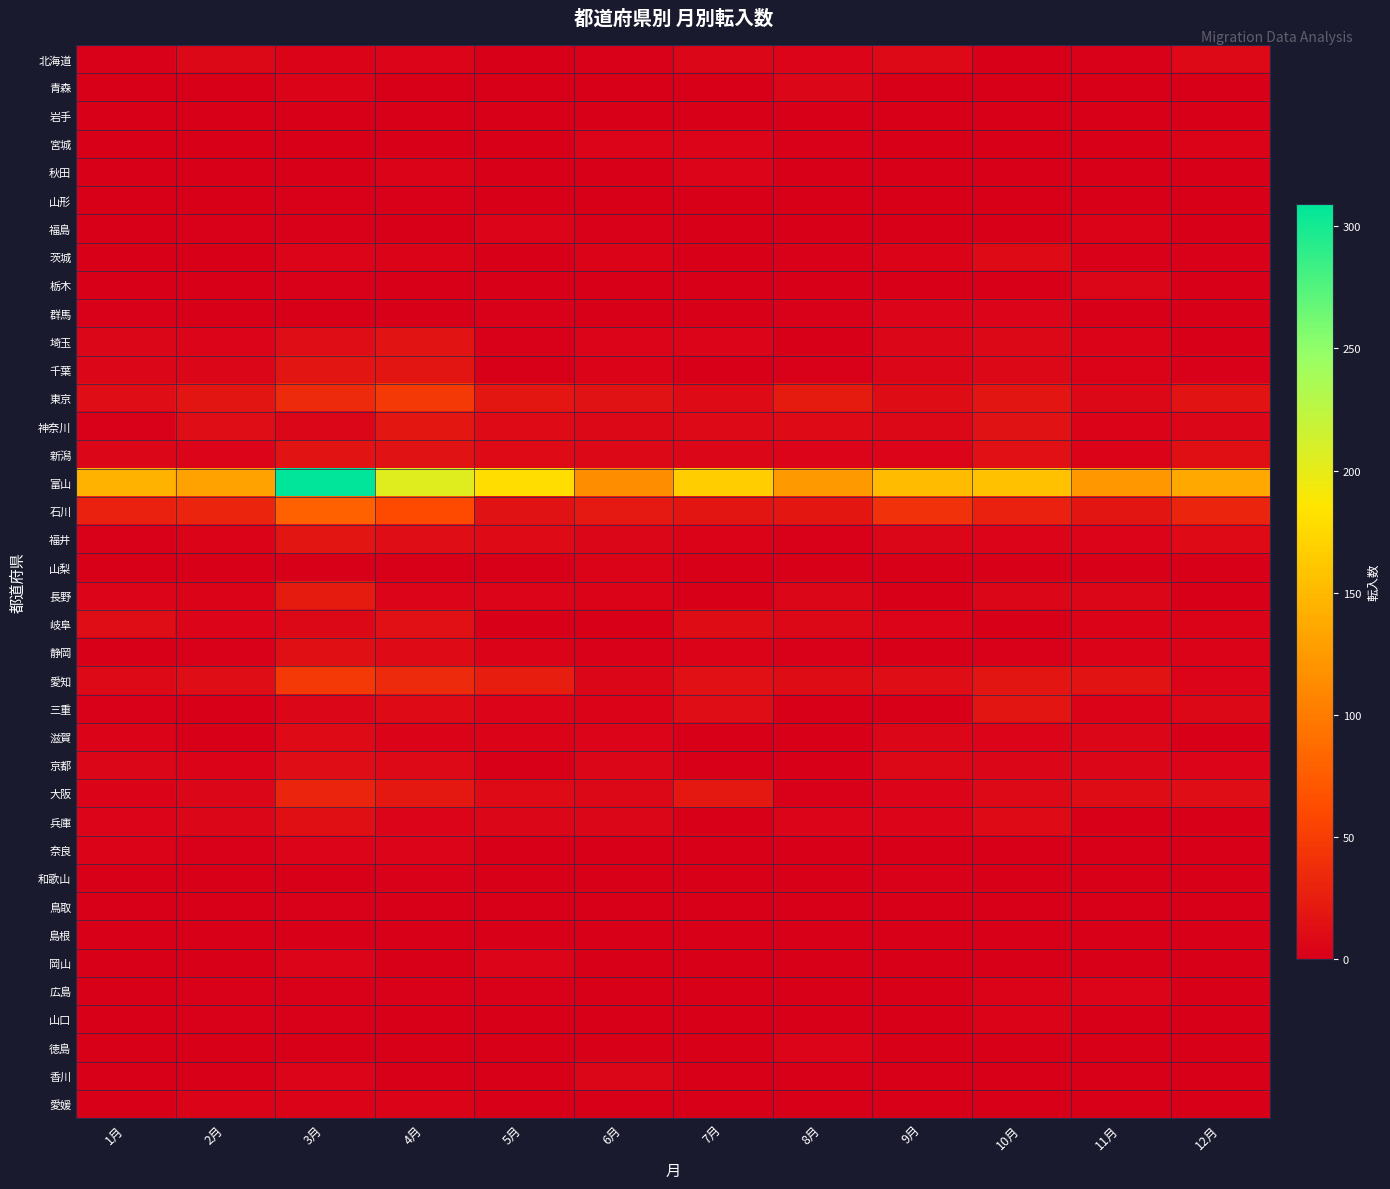

Reading right to left, transcribe all the data shown in this chart.

北海道: 12月=8	11月=2	10月=0	9月=8	8月=4	7月=6	6月=2	5月=0	4月=4	3月=3	2月=7	1月=2
青森: 12月=1	11月=0	10月=0	9月=1	8月=6	7月=0	6月=0	5月=1	4月=0	3月=3	2月=1	1月=0
岩手: 12月=0	11月=1	10月=0	9月=1	8月=0	7月=0	6月=0	5月=0	4月=0	3月=0	2月=1	1月=0
宮城: 12月=3	11月=0	10月=0	9月=1	8月=2	7月=4	6月=4	5月=1	4月=0	3月=1	2月=0	1月=0
秋田: 12月=1	11月=0	10月=0	9月=0	8月=1	7月=4	6月=1	5月=1	4月=3	3月=1	2月=0	1月=1
山形: 12月=1	11月=0	10月=0	9月=1	8月=0	7月=0	6月=1	5月=0	4月=2	3月=2	2月=0	1月=0
福島: 12月=0	11月=3	10月=0	9月=0	8月=1	7月=1	6月=2	5月=4	4月=1	3月=2	2月=2	1月=0
茨城: 12月=2	11月=2	10月=9	9月=3	8月=2	7月=1	6月=3	5月=0	4月=3	3月=4	2月=1	1月=0
栃木: 12月=0	11月=5	10月=0	9月=1	8月=0	7月=0	6月=0	5月=0	4月=0	3月=2	2月=1	1月=0
群馬: 12月=1	11月=1	10月=4	9月=4	8月=2	7月=1	6月=0	5月=2	4月=1	3月=0	2月=0	1月=2
埼玉: 12月=0	11月=3	10月=7	9月=5	8月=0	7月=4	6月=4	5月=2	4月=16	3月=12	2月=4	1月=5
千葉: 12月=2	11月=3	10月=7	9月=5	8月=2	7月=1	6月=3	5月=0	4月=18	3月=18	2月=6	1月=5
東京: 12月=16	11月=7	10月=18	9月=10	8月=22	7月=9	6月=15	5月=19	4月=47	3月=34	2月=18	1月=11
神奈川: 12月=5	11月=3	10月=15	9月=7	8月=9	7月=8	6月=7	5月=9	4月=19	3月=6	2月=11	1月=2
新潟: 12月=13	11月=3	10月=14	9月=4	8月=4	7月=6	6月=7	5月=9	4月=15	3月=16	2月=4	1月=5
富山: 12月=136	11月=122	10月=156	9月=152	8月=124	7月=166	6月=114	5月=179	4月=204	3月=309	2月=131	1月=145
石川: 12月=31	11月=18	10月=27	9月=40	8月=19	7月=17	6月=21	5月=15	4月=61	3月=78	2月=31	1月=27
福井: 12月=9	11月=4	10月=4	9月=6	8月=2	7月=3	6月=5	5月=9	4月=12	3月=18	2月=3	1月=2
山梨: 12月=0	11月=0	10月=0	9月=0	8月=0	7月=0	6月=3	5月=1	4月=1	3月=1	2月=0	1月=0
長野: 12月=1	11月=5	10月=6	9月=1	8月=6	7月=1	6月=3	5月=4	4月=4	3月=22	2月=3	1月=4
岐阜: 12月=3	11月=3	10月=1	9月=4	8月=7	7月=10	6月=0	5月=1	4月=14	3月=7	2月=4	1月=12
静岡: 12月=3	11月=3	10月=2	9月=1	8月=2	7月=3	6月=2	5月=3	4月=9	3月=13	2月=2	1月=0
愛知: 12月=4	11月=16	10月=17	9月=12	8月=10	7月=14	6月=6	5月=25	4月=35	3月=47	2月=11	1月=8
三重: 12月=7	11月=3	10月=17	9月=0	8月=1	7月=12	6月=3	5月=4	4月=9	3月=5	2月=1	1月=2
滋賀: 12月=1	11月=5	10月=4	9月=5	8月=1	7月=0	6月=4	5月=3	4月=3	3月=9	2月=1	1月=3
京都: 12月=4	11月=5	10月=5	9月=7	8月=1	7月=1	6月=6	5月=1	4月=8	3月=11	2月=3	1月=6
大阪: 12月=12	11月=10	10月=8	9月=4	8月=2	7月=20	6月=7	5月=9	4月=20	3月=31	2月=5	1月=3
兵庫: 12月=0	11月=0	10月=9	9月=4	8月=4	7月=1	6月=6	5月=5	4月=4	3月=13	2月=5	1月=4
奈良: 12月=1	11月=0	10月=1	9月=0	8月=0	7月=0	6月=0	5月=1	4月=4	3月=4	2月=2	1月=3
和歌山: 12月=0	11月=0	10月=0	9月=2	8月=1	7月=0	6月=0	5月=1	4月=2	3月=1	2月=0	1月=1
鳥取: 12月=0	11月=0	10月=1	9月=1	8月=0	7月=0	6月=0	5月=0	4月=1	3月=2	2月=0	1月=0
島根: 12月=0	11月=0	10月=0	9月=0	8月=0	7月=1	6月=1	5月=0	4月=0	3月=0	2月=0	1月=0
岡山: 12月=0	11月=1	10月=1	9月=0	8月=0	7月=1	6月=0	5月=4	4月=1	3月=4	2月=0	1月=0
広島: 12月=1	11月=4	10月=3	9月=1	8月=1	7月=1	6月=0	5月=2	4月=2	3月=2	2月=2	1月=0
山口: 12月=0	11月=1	10月=3	9月=0	8月=0	7月=0	6月=0	5月=1	4月=0	3月=2	2月=2	1月=0
徳島: 12月=0	11月=0	10月=0	9月=0	8月=4	7月=0	6月=0	5月=0	4月=1	3月=1	2月=1	1月=1
香川: 12月=0	11月=0	10月=0	9月=1	8月=0	7月=1	6月=5	5月=0	4月=0	3月=4	2月=1	1月=0
愛媛: 12月=0	11月=0	10月=0	9月=0	8月=1	7月=1	6月=1	5月=0	4月=3	3月=3	2月=3	1月=0